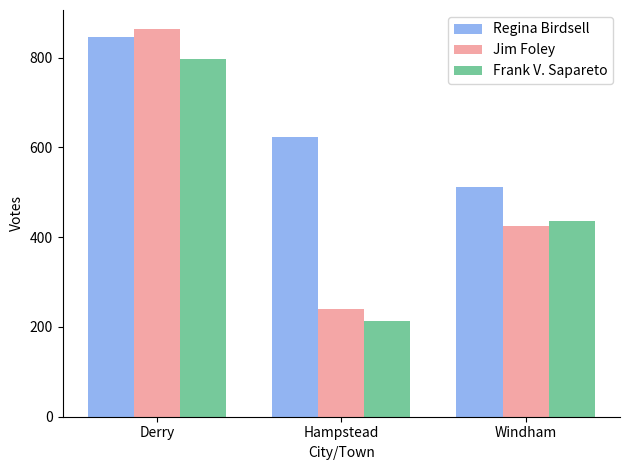

What is the highest value of the Jim Foley series?

863